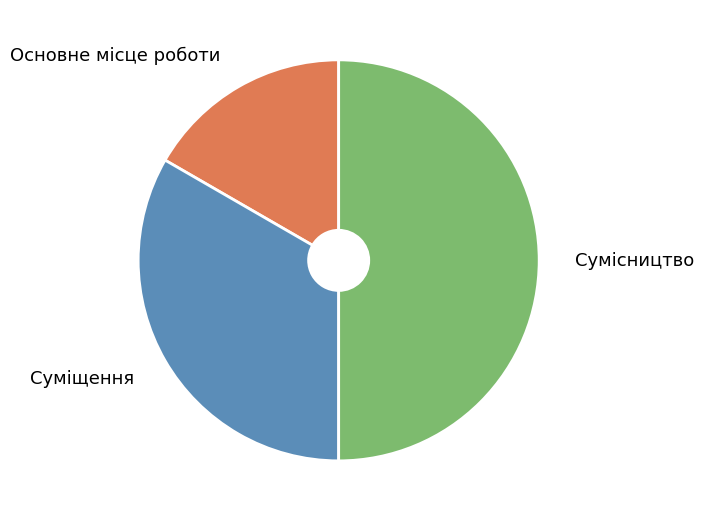

Which slice is the smallest?

Основне місце роботи